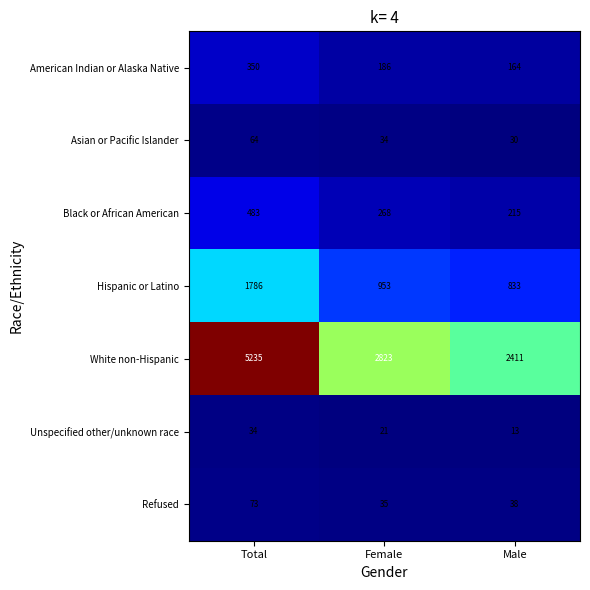

How many distinct data groups are displayed?

7